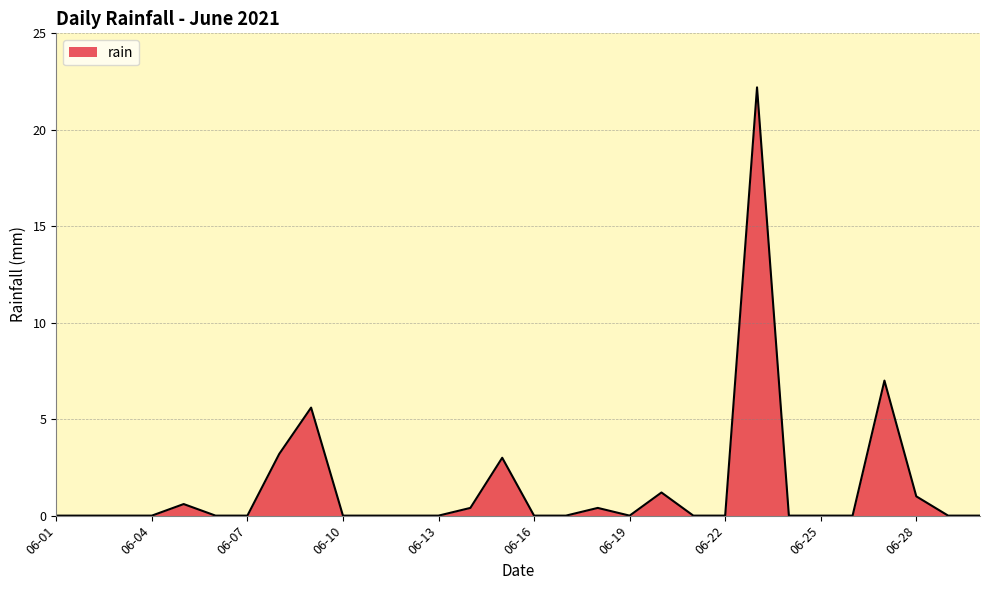

What is the greatest value displayed?

22.2